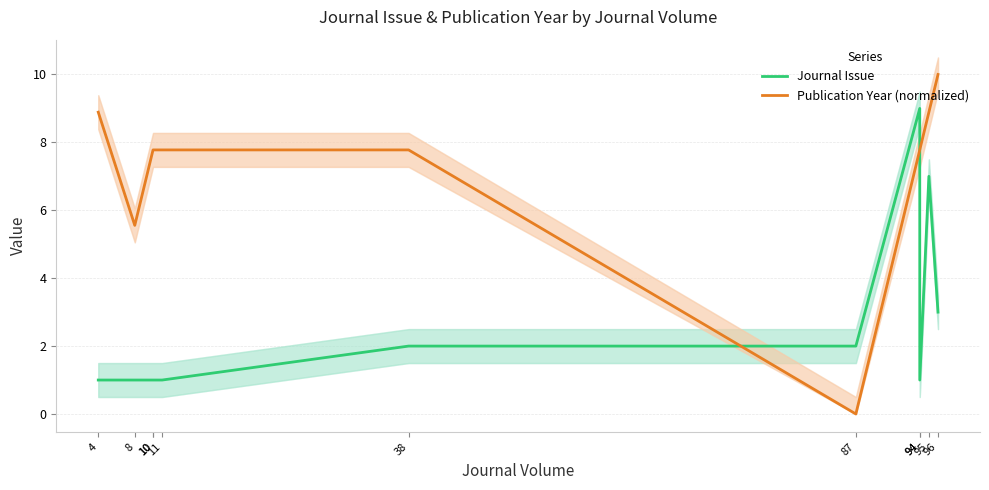

At which label does Journal Issue reach its minimum?

4